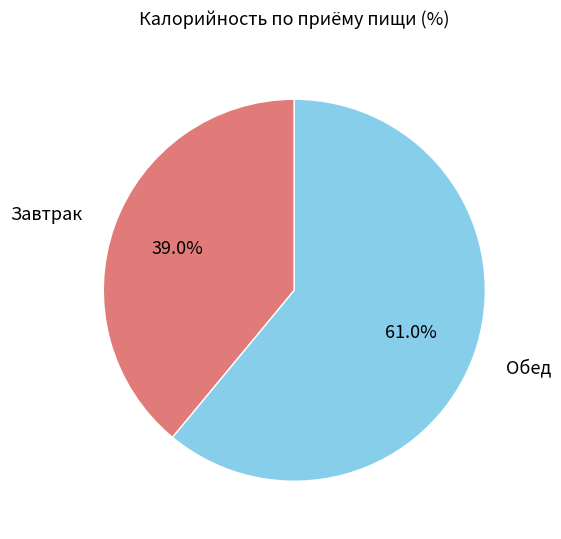

Is there a majority slice in this chart?

Yes